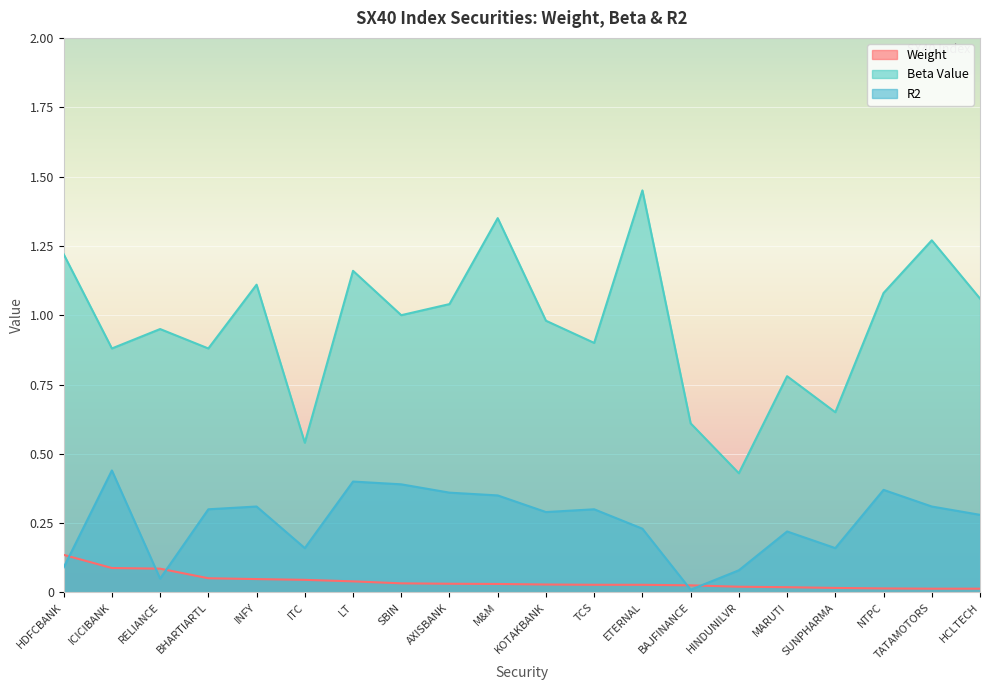

What position from the right is HCLTECH?

1